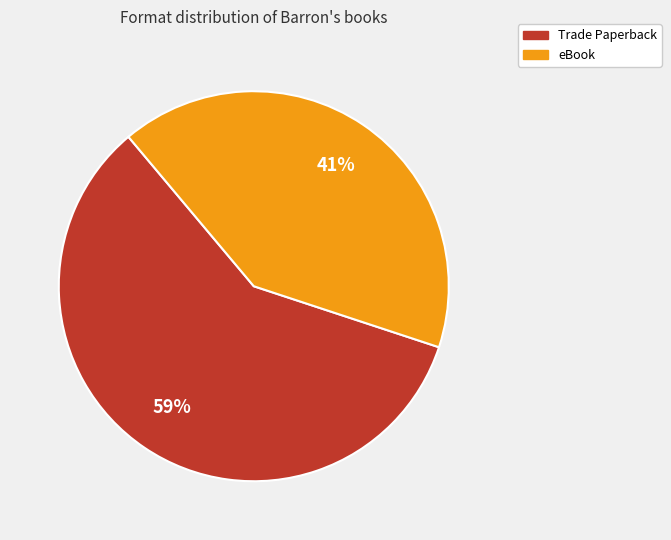

Approximately how many times larger is the value at eBook compared to Trade Paperback?

0.7